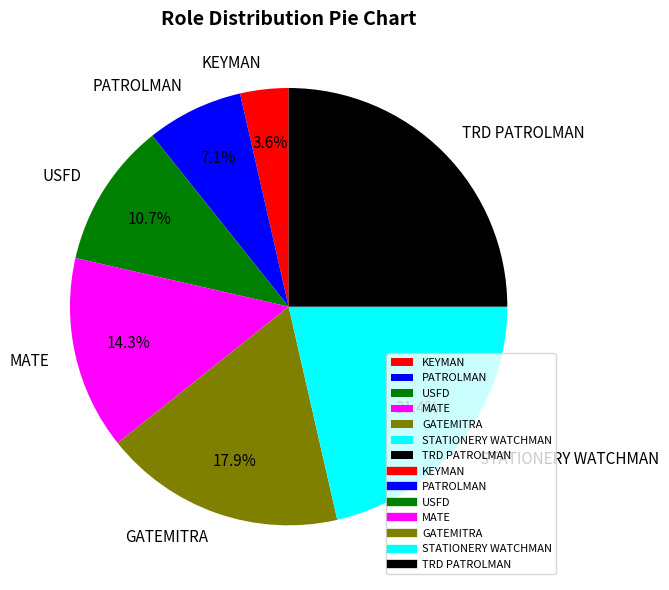

To the nearest percent, what portion does PATROLMAN represent?

7%